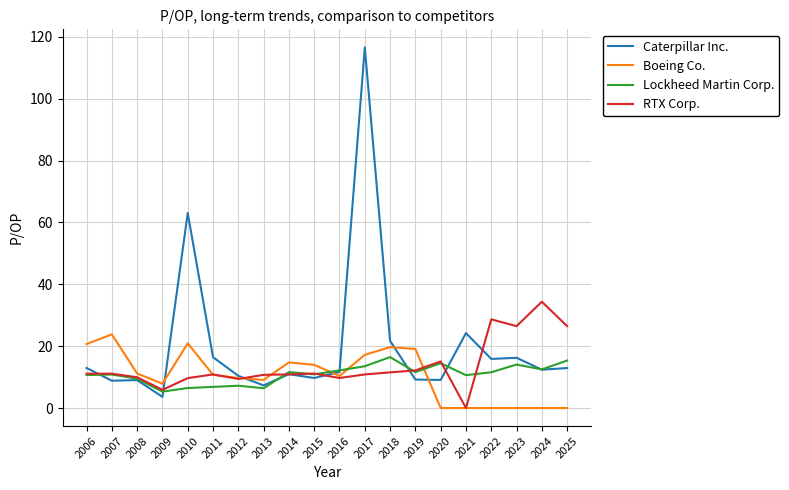

At how many categories does at least one series exceed 99?

1